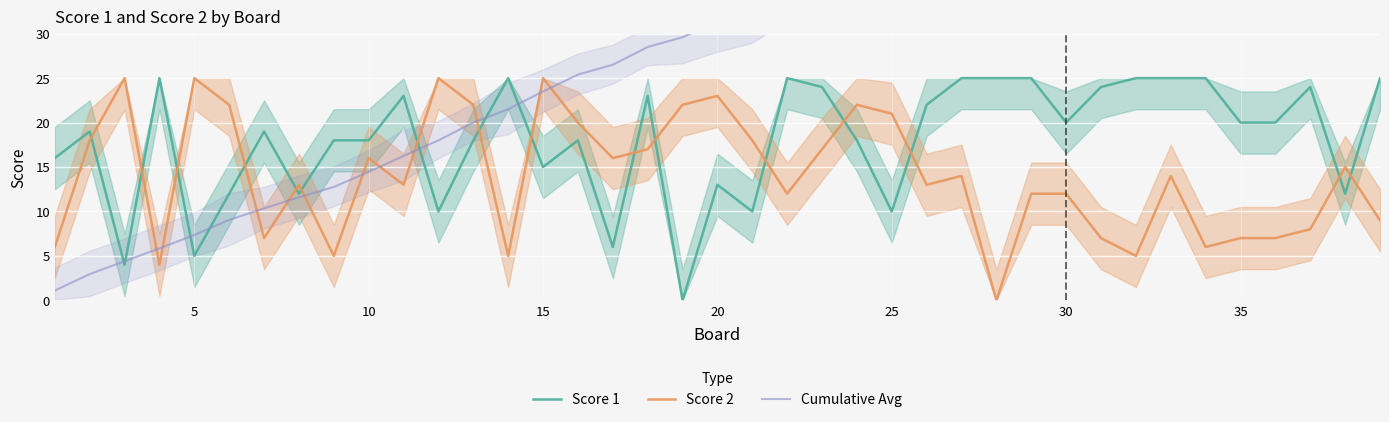

How many times do Score 1 and Score 2 cross each other?

16